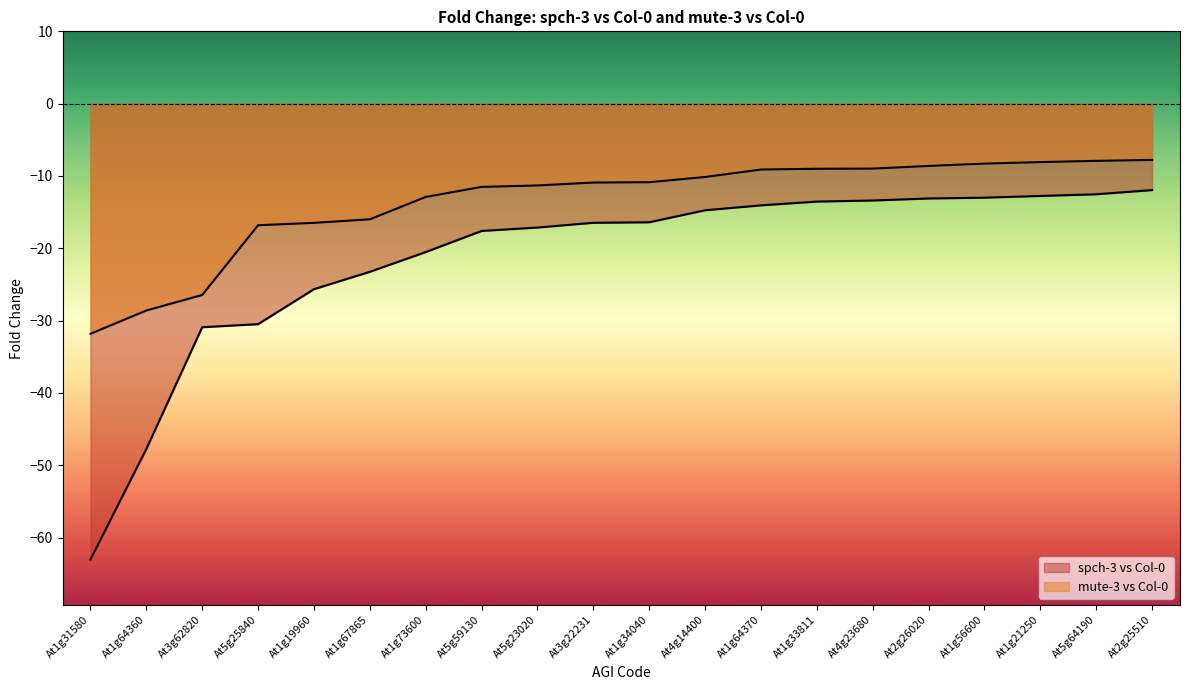

List the series in order of their overall mean, highest first.

mute-3 vs Col-0 Fold Change, spch-3 vs Col-0 Fold Change